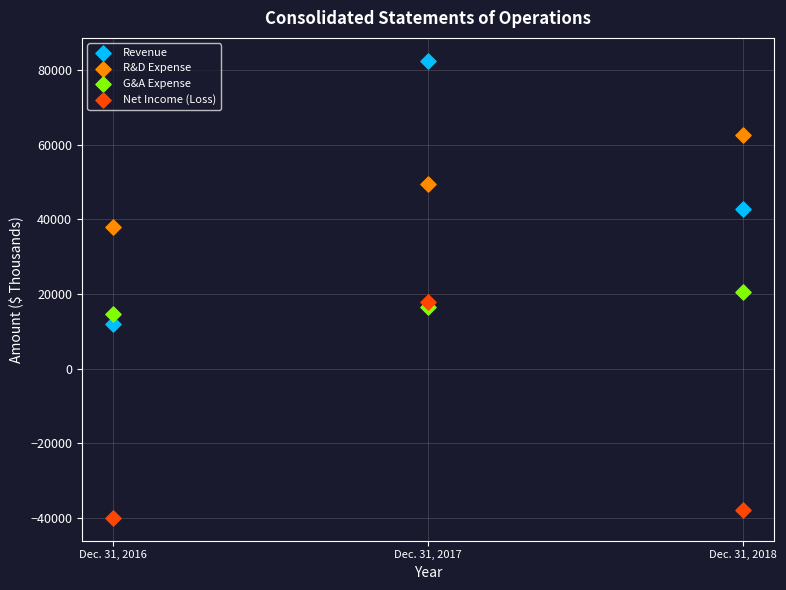

In the Net Income (Loss) series, what Y value is closest to -11052?

-37966